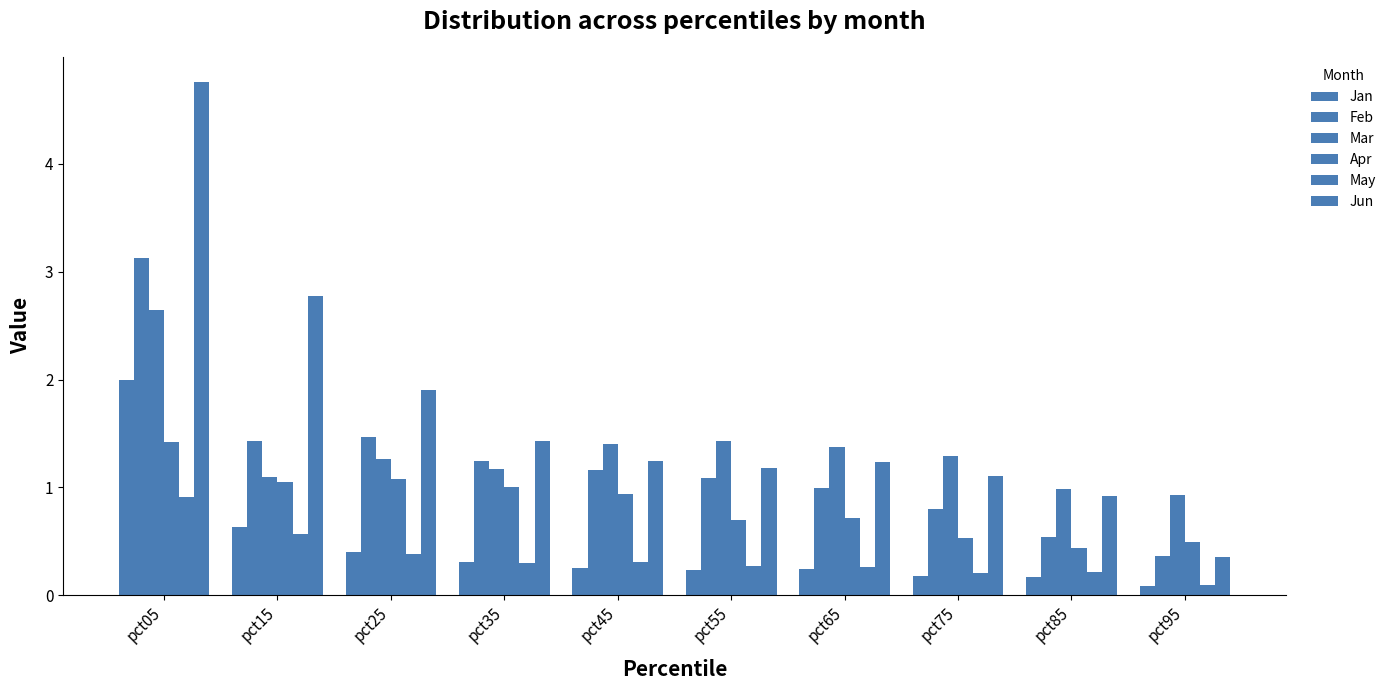

Between pct85 and pct05, which is larger?

pct05